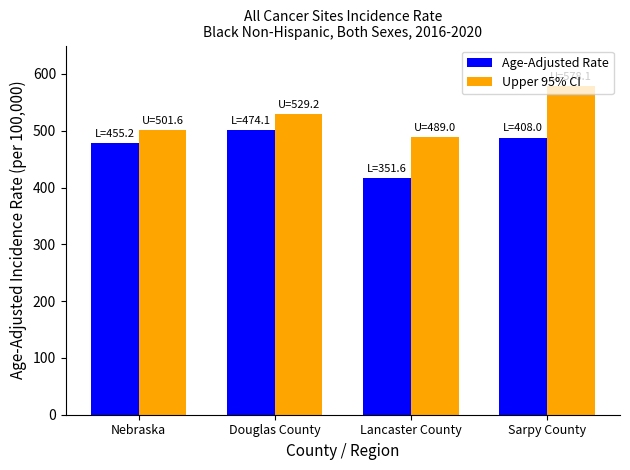

What is the value of the Age-Adjusted Rate bar at the 1st from the left?

478.0